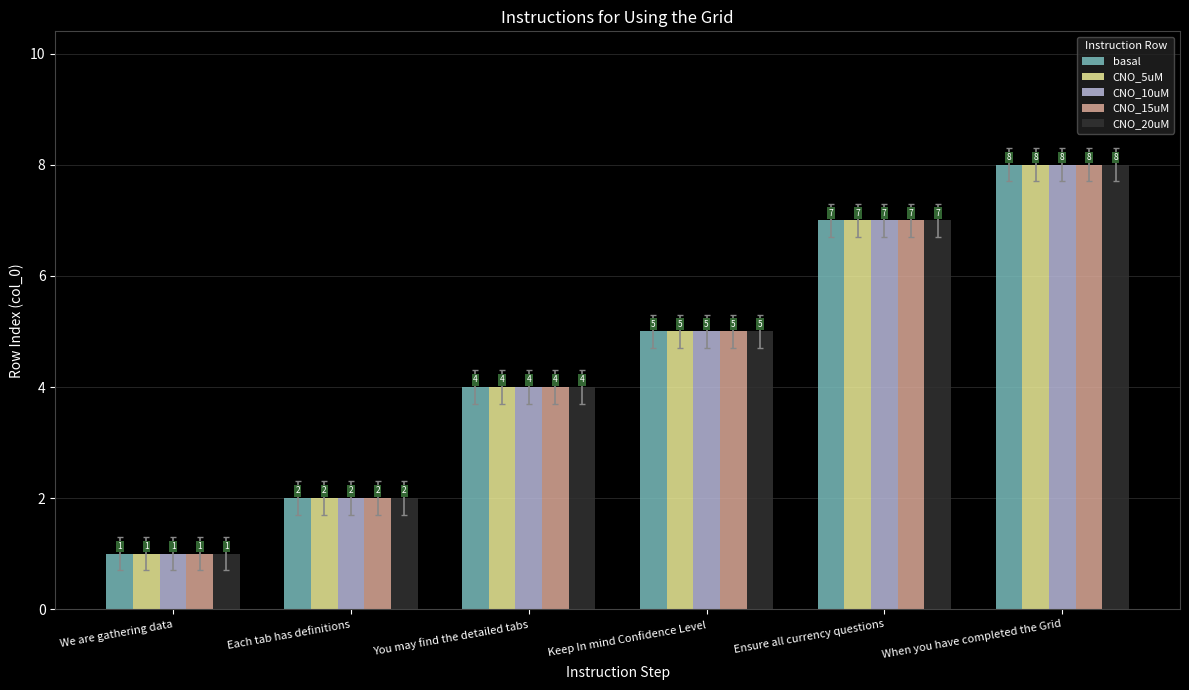

What is the total value across all series at We are gathering data?

5